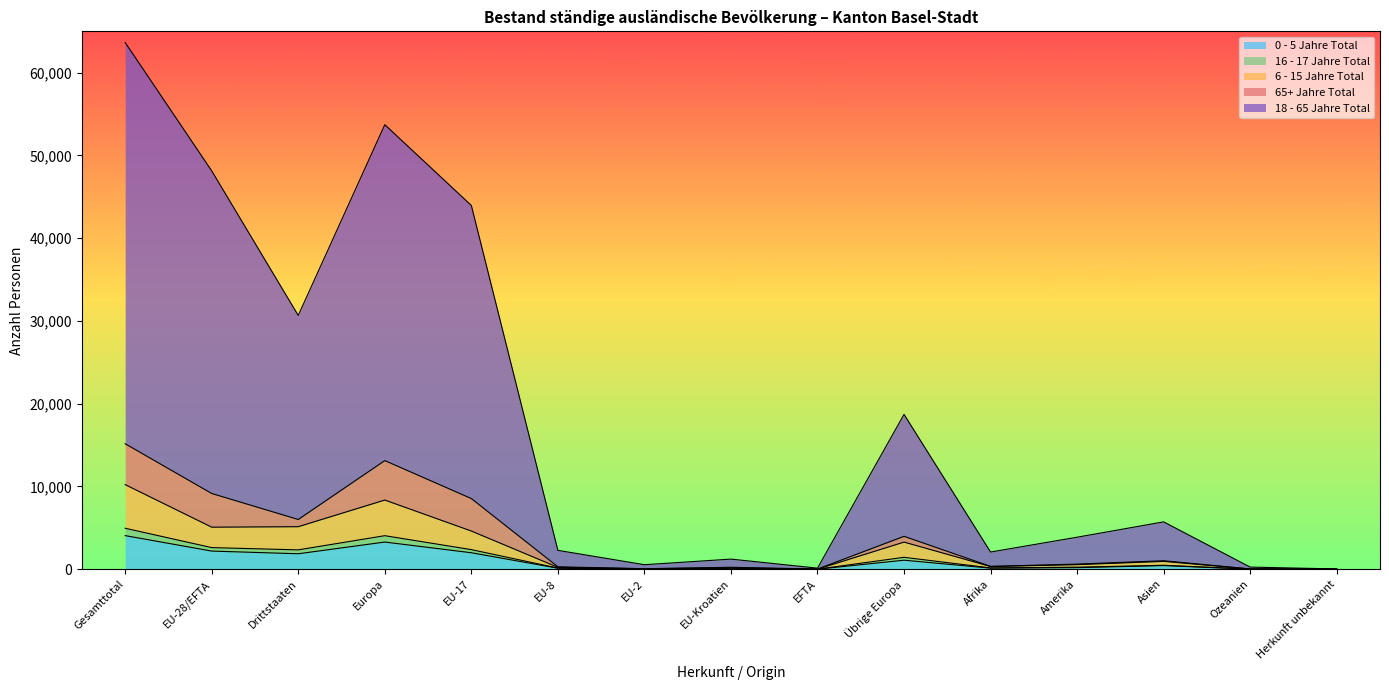

True or false: 16 - 17 Jahre Total and 6 - 15 Jahre Total cross at least once.

False